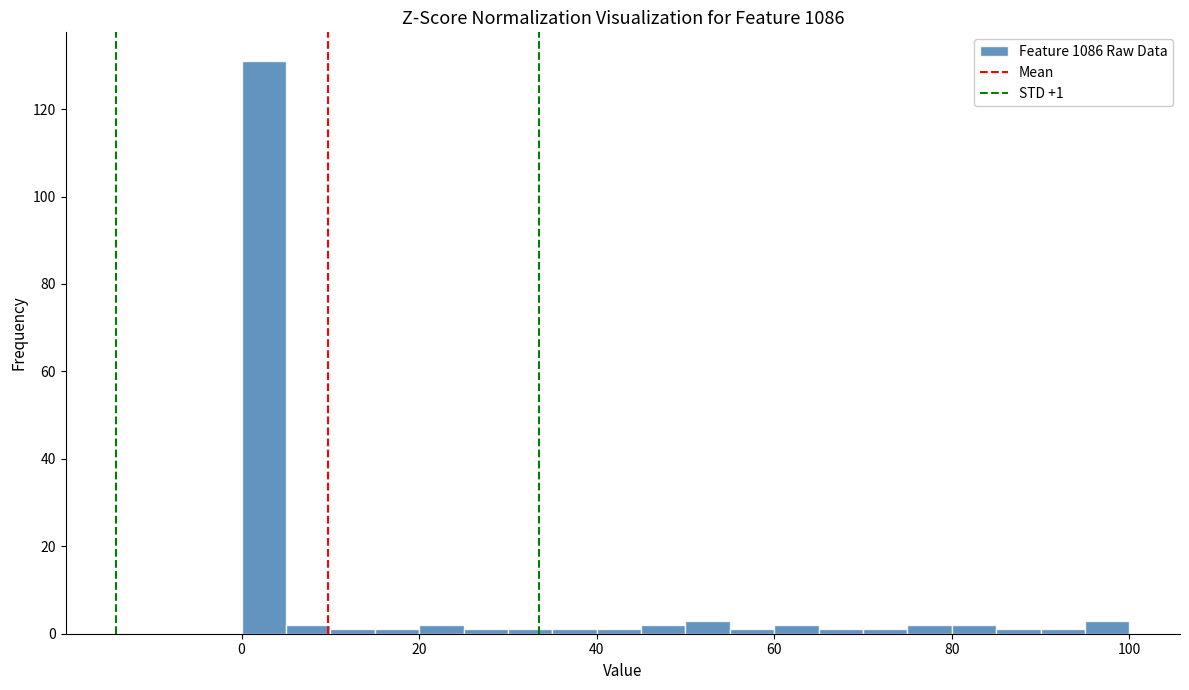

Read against the x-axis, roughly where is the centre of the tallest bar?

2